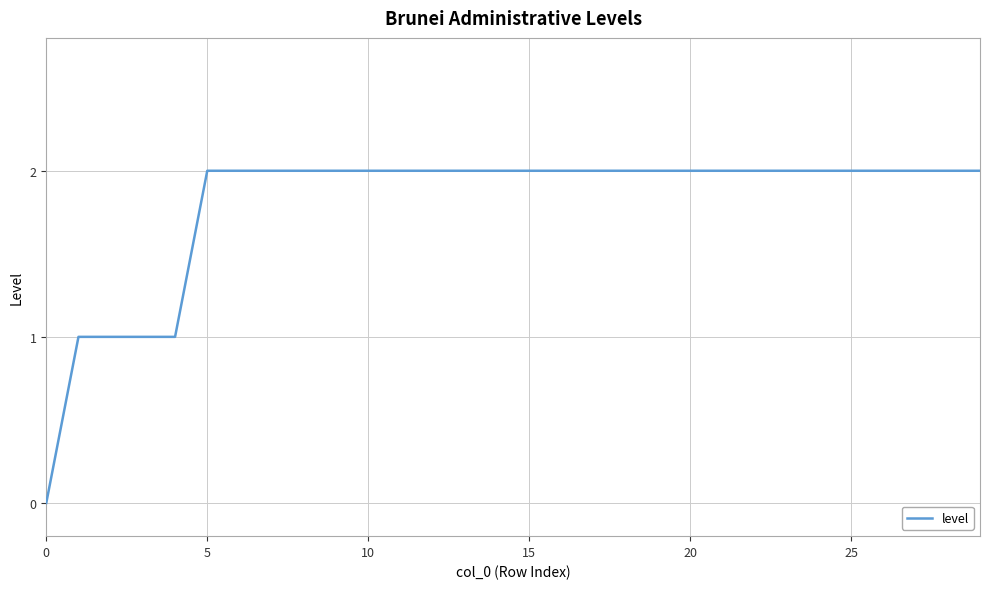

What is the difference between the second highest and second lowest values?

1